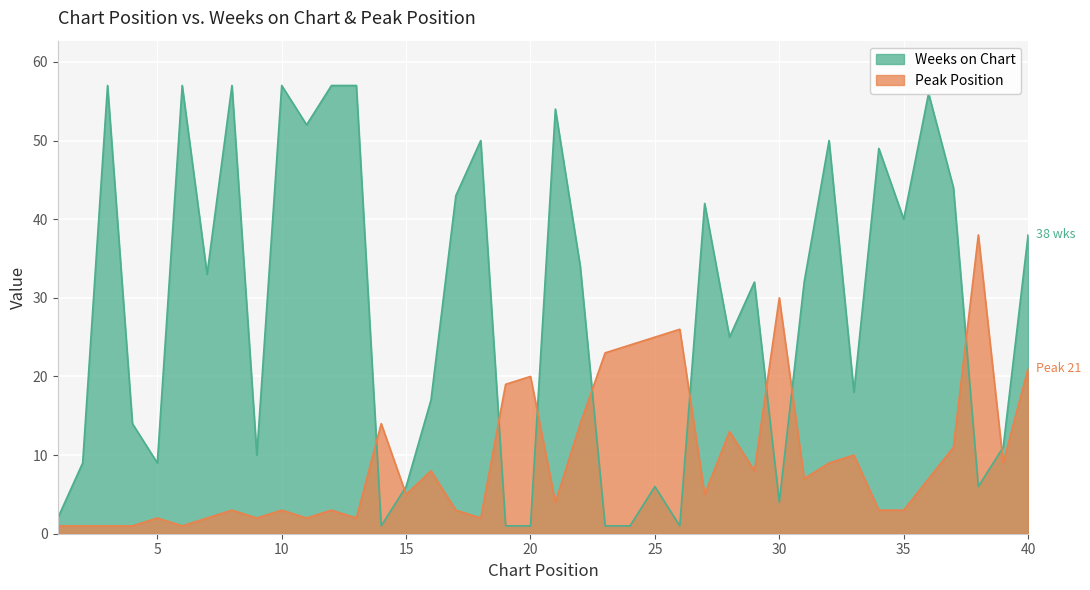

Reading left to right, what are all the values shown in this chart?

Weeks on Chart: 1=2	2=9	3=57	4=14	5=9	6=57	7=33	8=57	9=10	10=57	11=52	12=57	13=57	14=1	15=6	16=17	17=43	18=50	19=1	20=1	21=54	22=34	23=1	24=1	25=6	26=1	27=42	28=25	29=32	30=4	31=32	32=50	33=18	34=49	35=40	36=56	37=44	38=6	39=11	40=38
Peak Position: 1=1	2=1	3=1	4=1	5=2	6=1	7=2	8=3	9=2	10=3	11=2	12=3	13=2	14=14	15=5	16=8	17=3	18=2	19=19	20=20	21=4	22=14	23=23	24=24	25=25	26=26	27=5	28=13	29=8	30=30	31=7	32=9	33=10	34=3	35=3	36=7	37=11	38=38	39=9	40=21